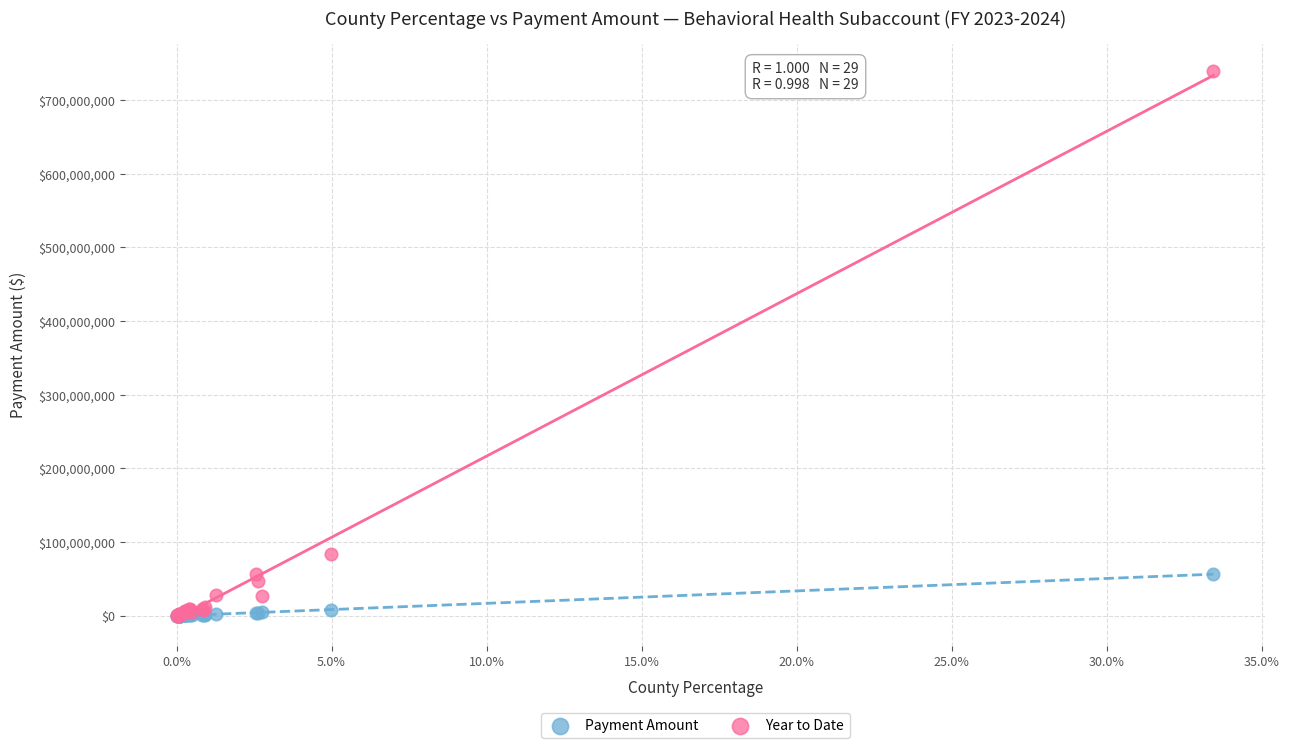

Which series reaches the maximum Y coordinate?

Year to Date